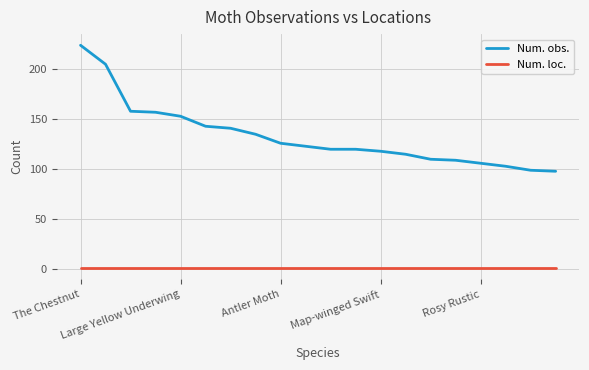

Does the chart display data point markers on the line(s)?

No